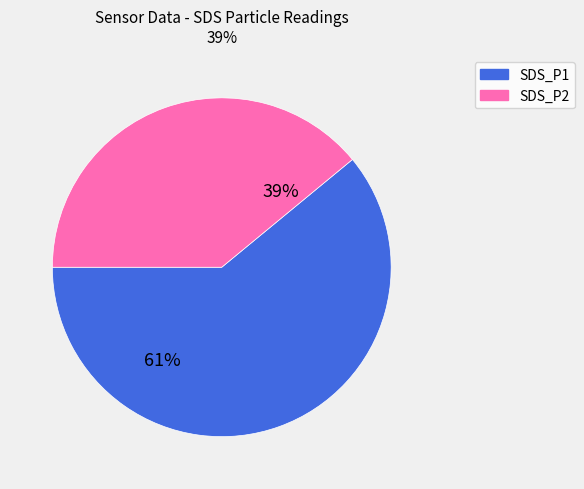

Between SDS_P1 and SDS_P2, which is larger?

SDS_P1